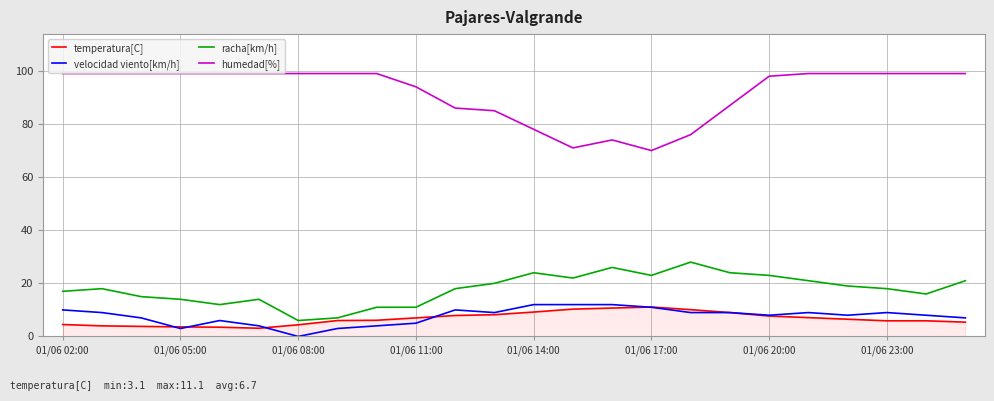

Which series has the widest spread of values?

humedad[%]